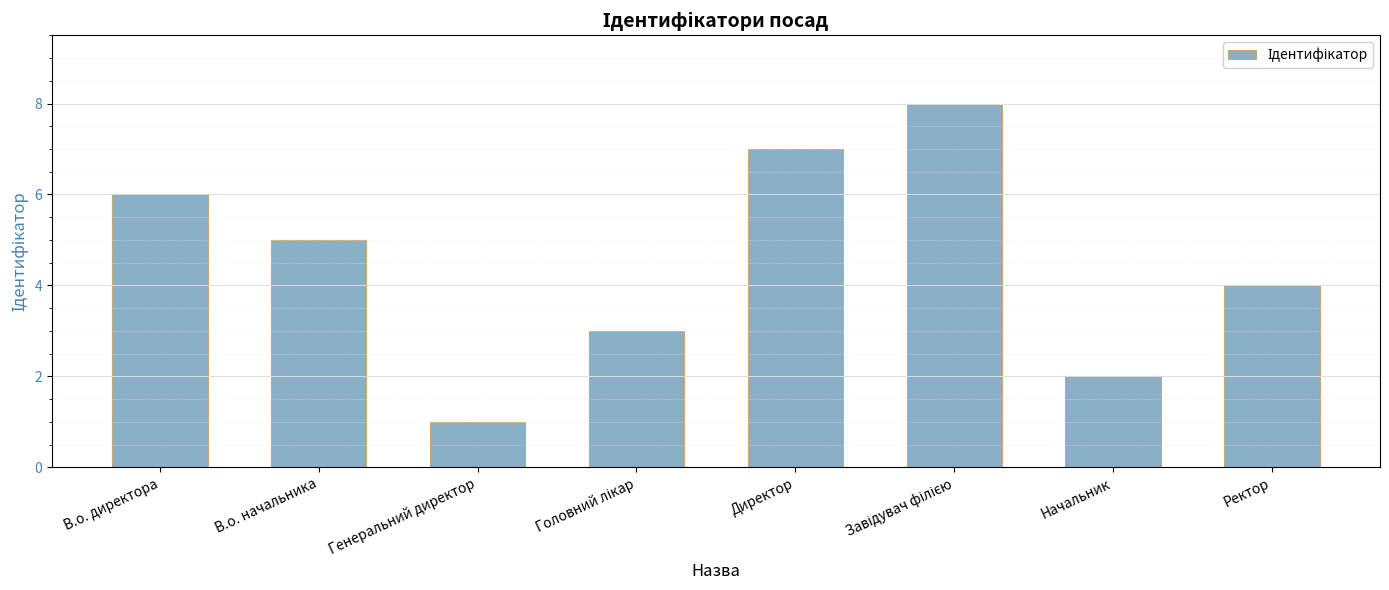

What position from the right is В.о. начальника?

7